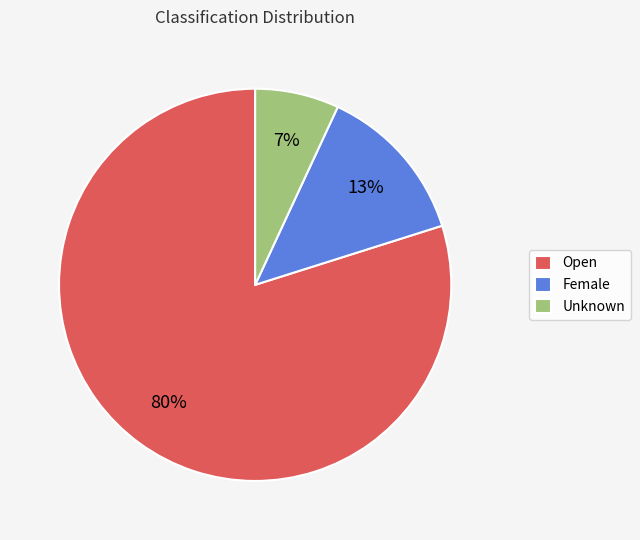

Count the number of slices in the pie.

3